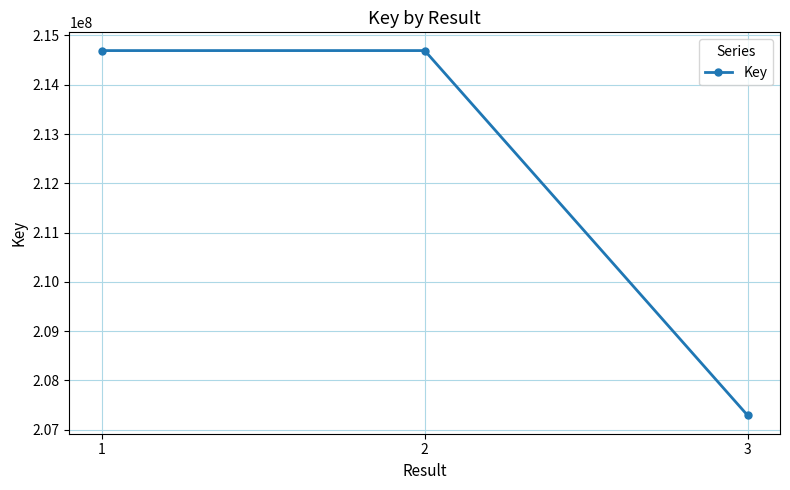

What is the ratio of the value at 3 to the value at 2?

1.0